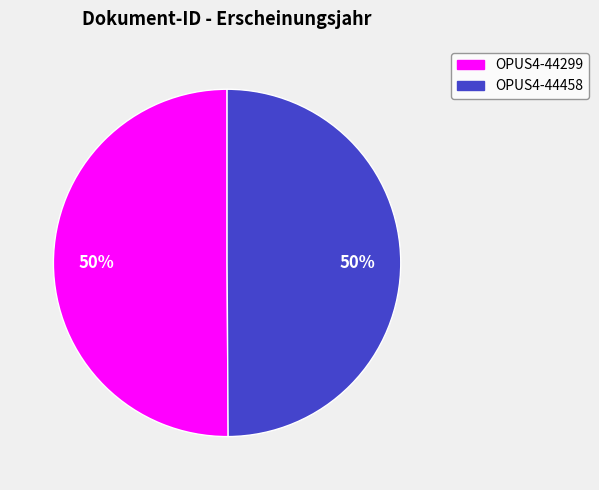

To the nearest percent, what is the combined percentage of OPUS4-44299 and OPUS4-44458?

100%